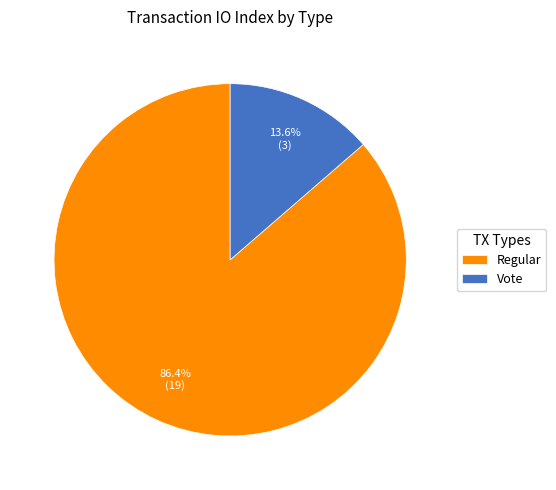

What percentage is the Vote slice, to the nearest percent?

14%